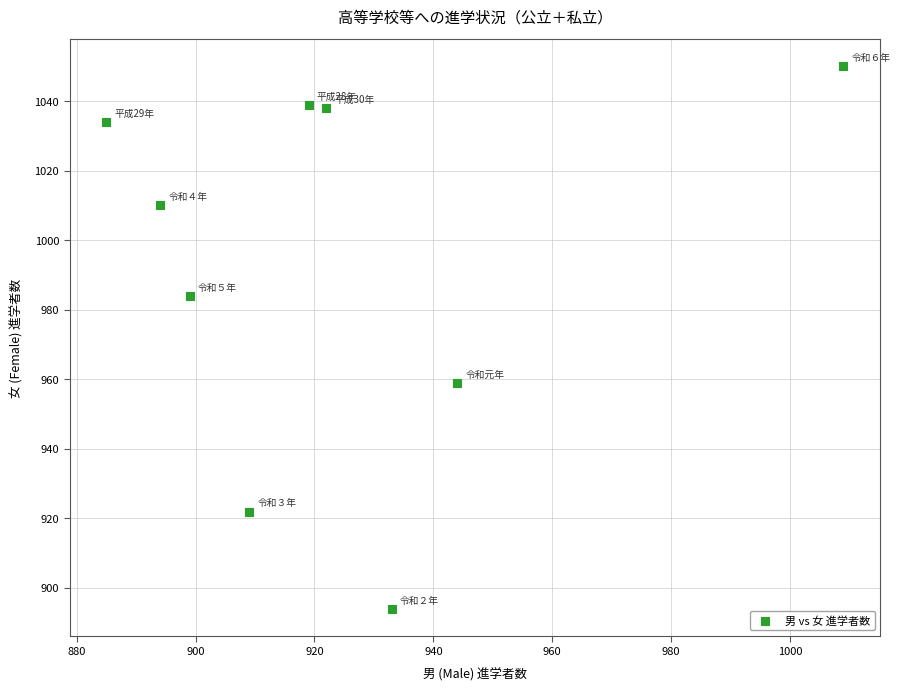

What is the range of Y values (max minus min)?

156